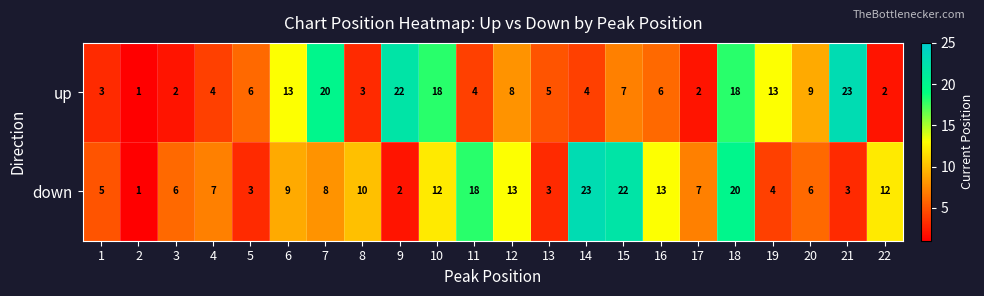

At 1, list the series in order from smallest to largest.

up, down